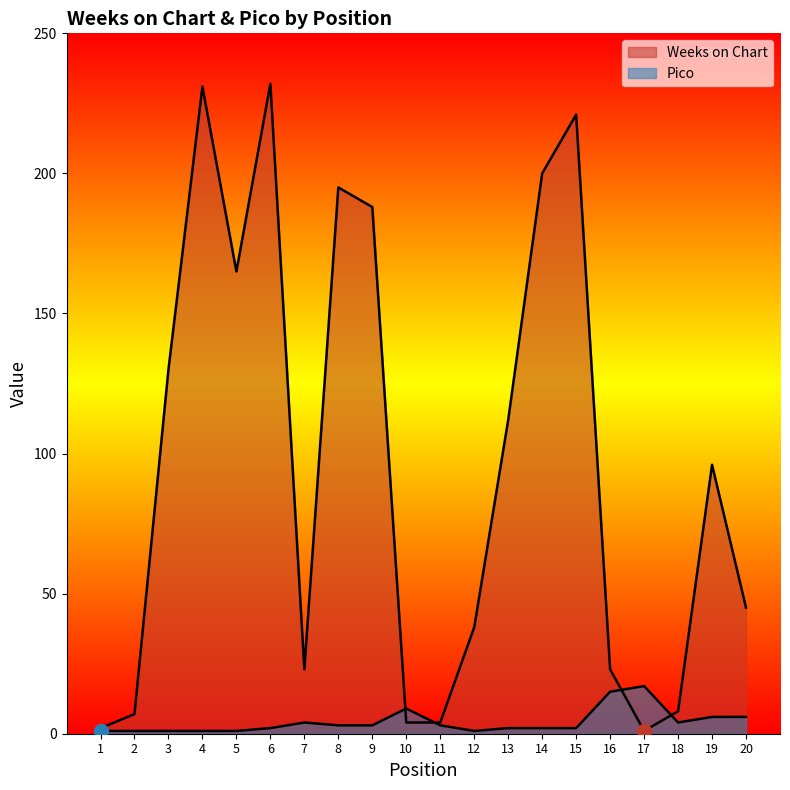

Which series has the largest total across all categories?

Weeks on Chart